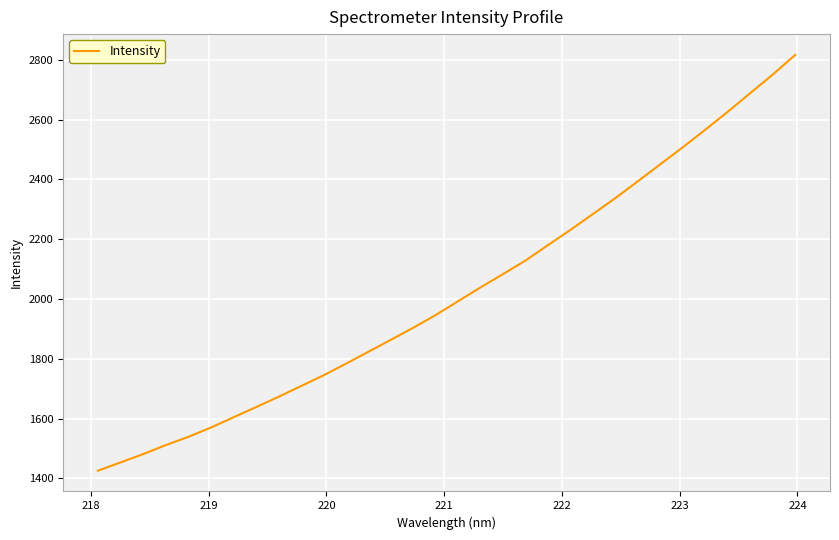

What is the difference between the maximum and minimum values?

1389.9